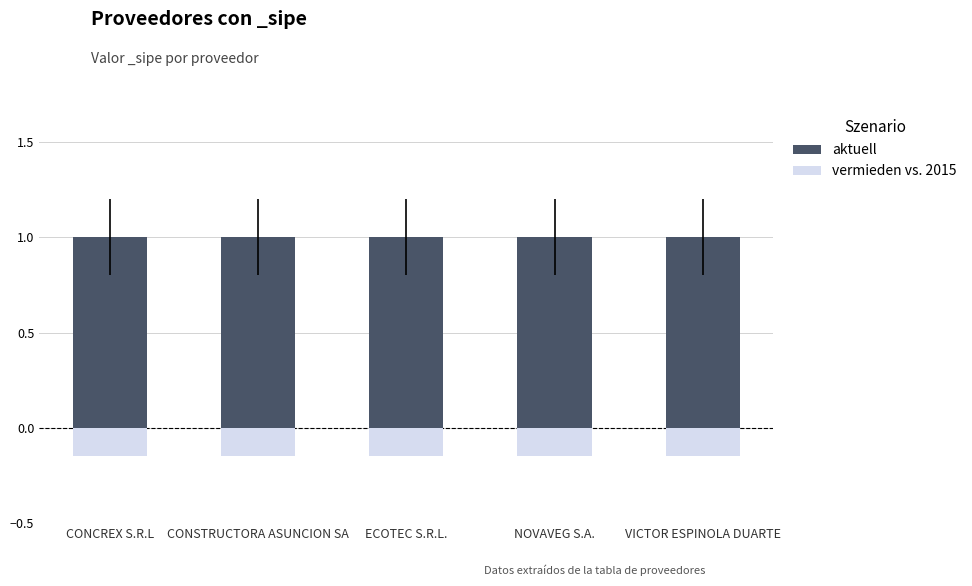

What is the total value across all series at VICTOR ESPINOLA DUARTE?

0.8